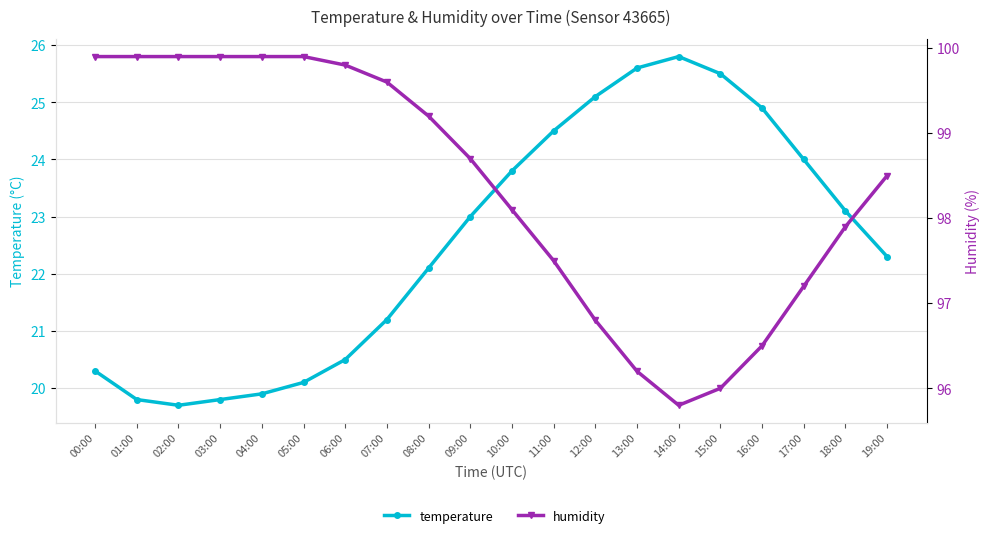

True or false: temperature has more than 1 points higher than both neighbors.

False